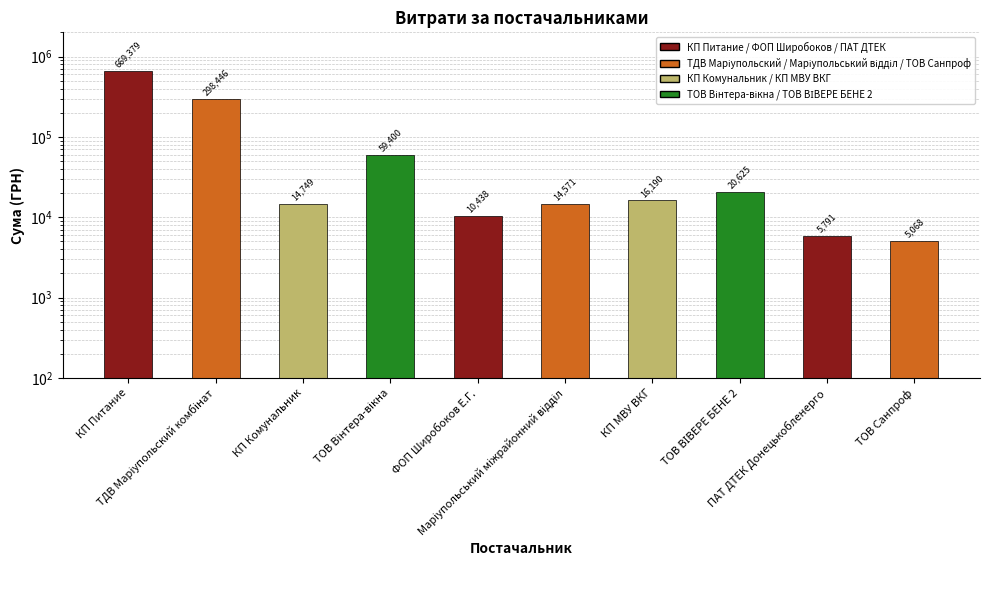

At which label does the data first exceed 16189?

КП Питание